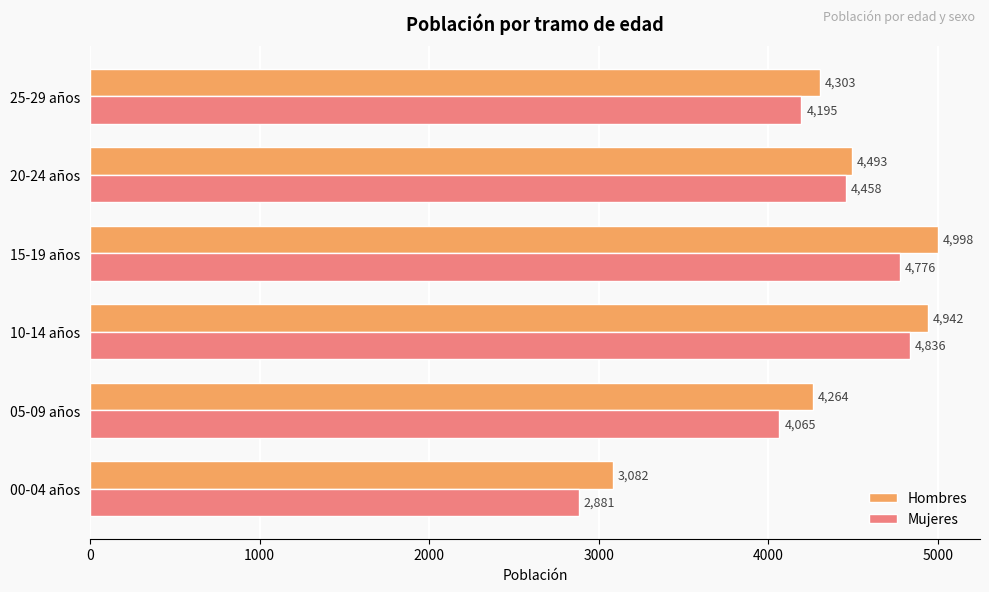

At which label is Hombres closest to 4040?

05-09 años